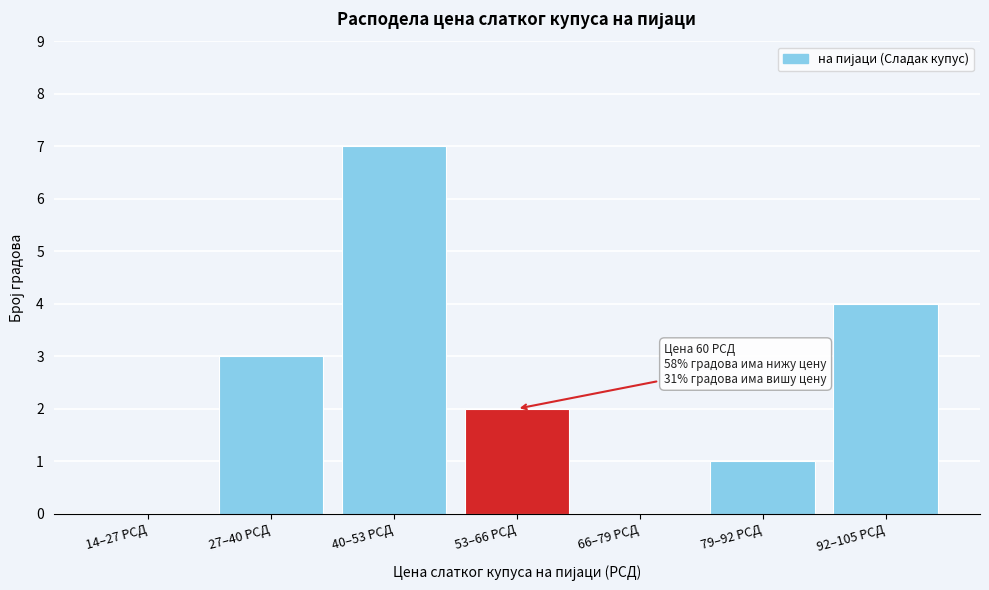

Reading left to right, extract all data points from this chart.

14–27 РСД=0	27–40 РСД=3	40–53 РСД=7	53–66 РСД=2	66–79 РСД=0	79–92 РСД=1	92–105 РСД=4